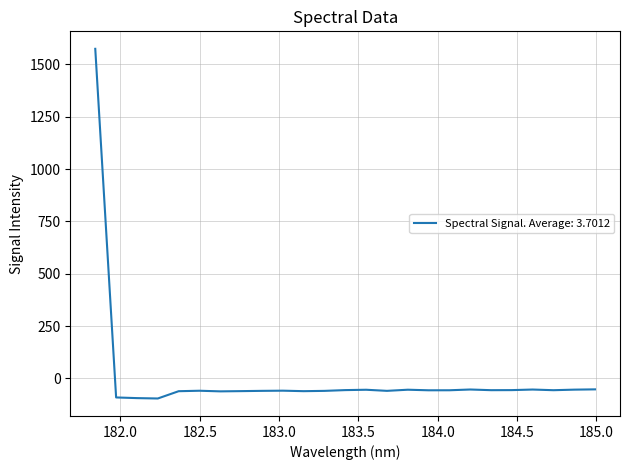

What is the difference between the maximum and second lowest values?

1668.9